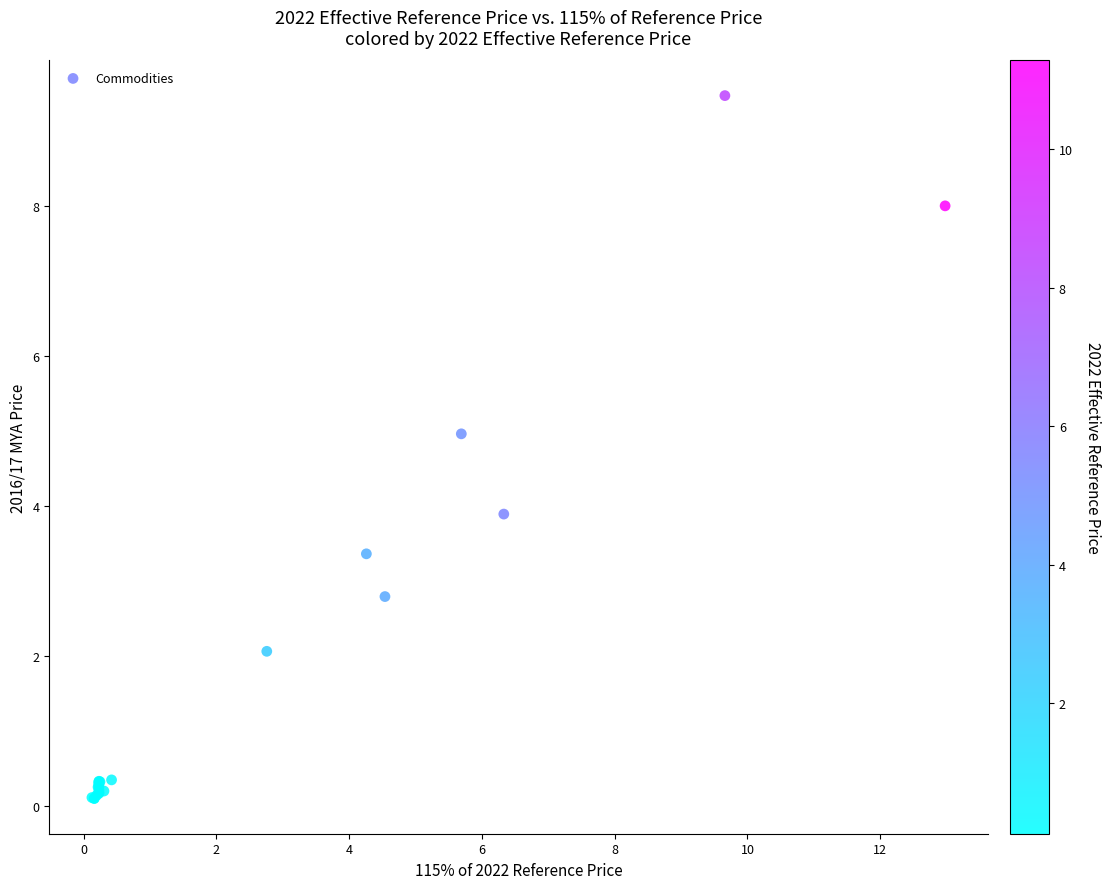

What Y value in the scatter plot is closest to 4?

3.9